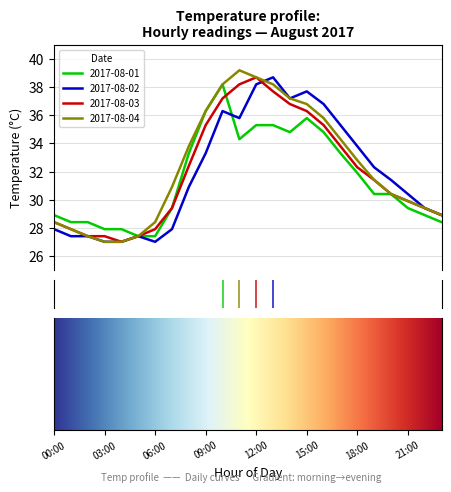

What is the maximum value shown in the chart?

39.2